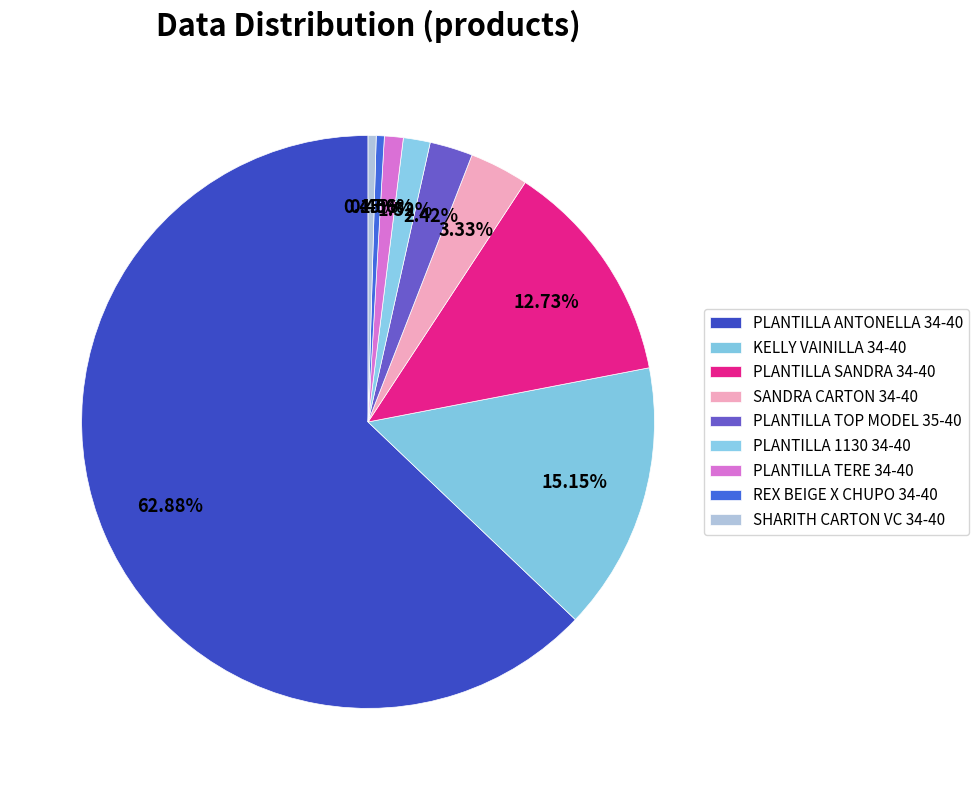

To the nearest percent, what is the average slice percentage?

11%